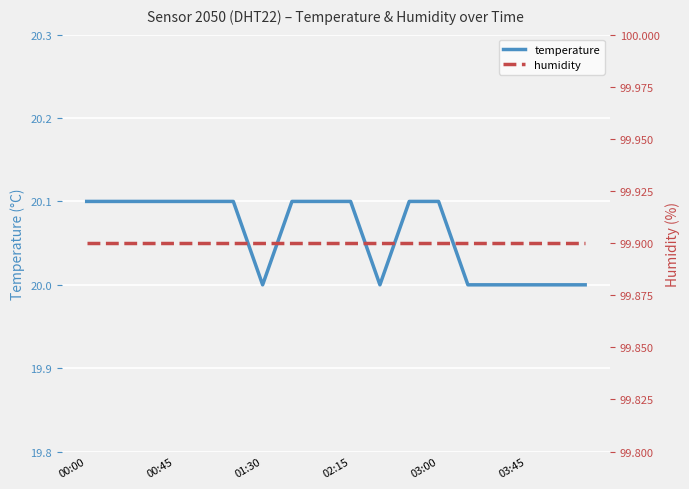

True or false: temperature and humidity intersect in this chart.

False